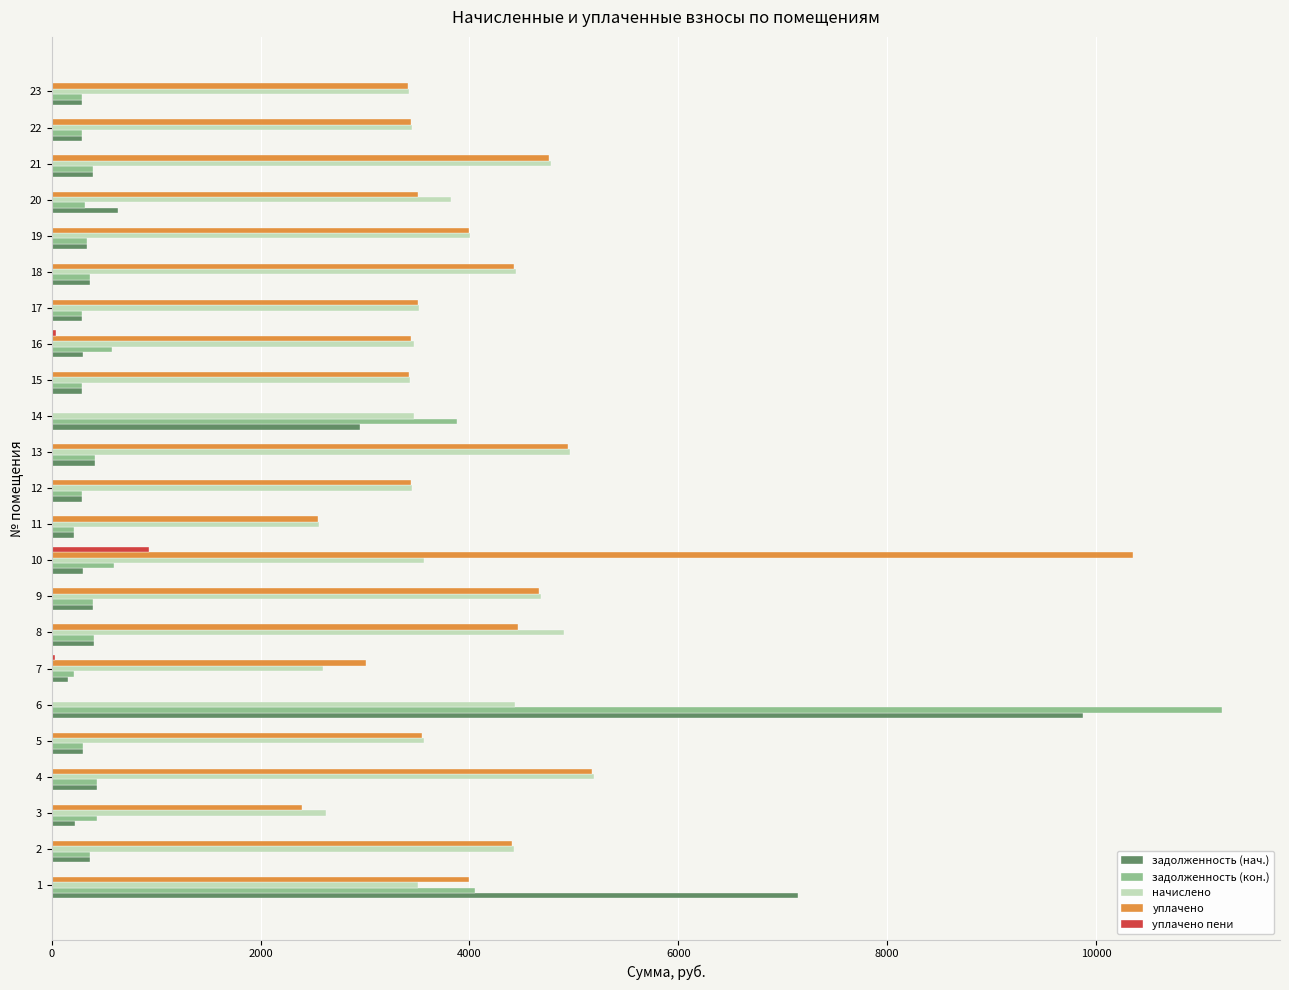

Count the number of categories in the chart.

23